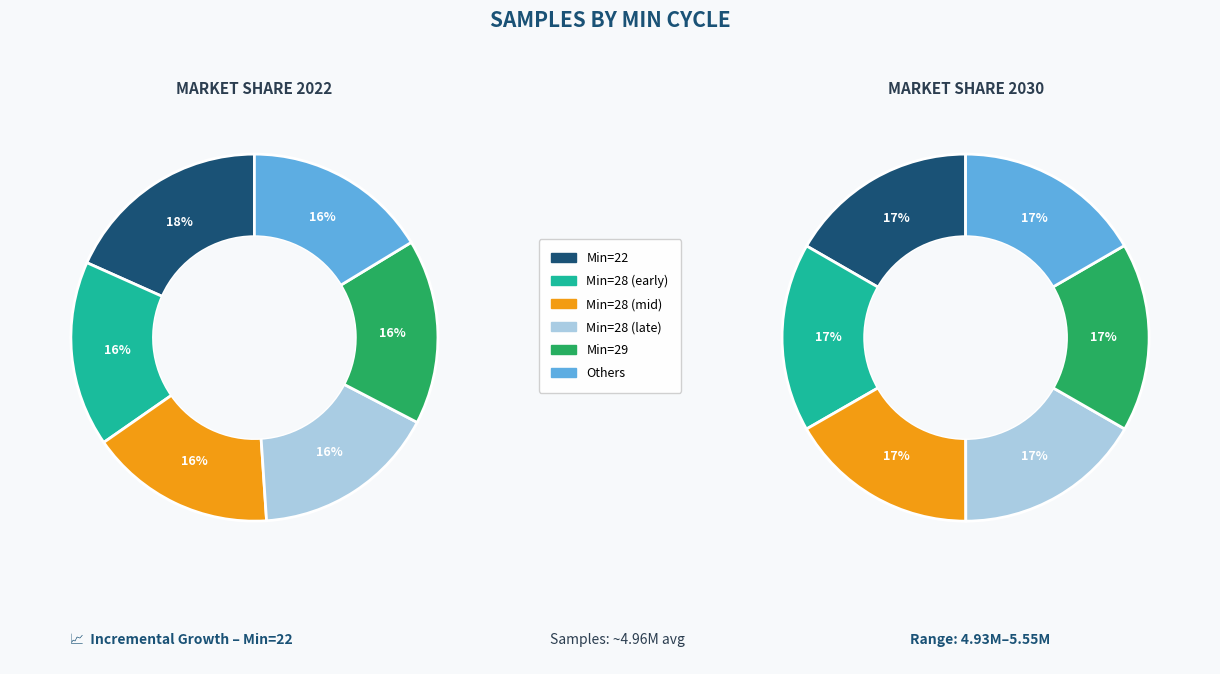

How many segments does this pie chart have?

6